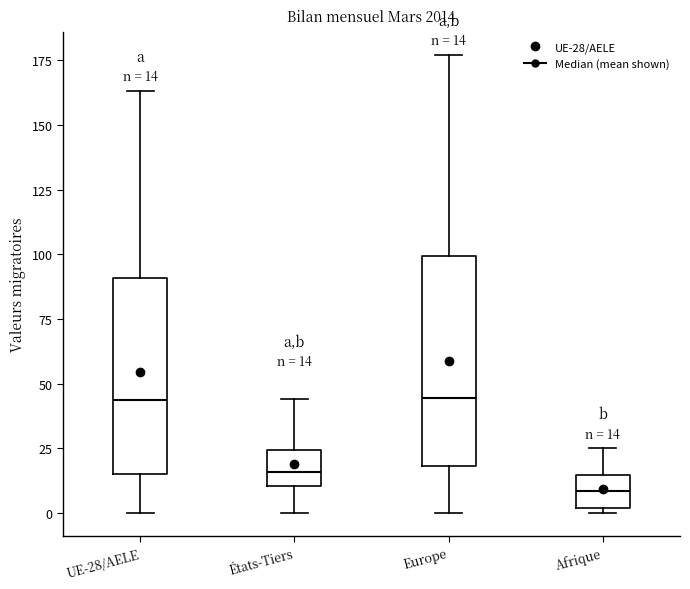

Which box is the tallest, from its lower edge to its upper edge?

Europe